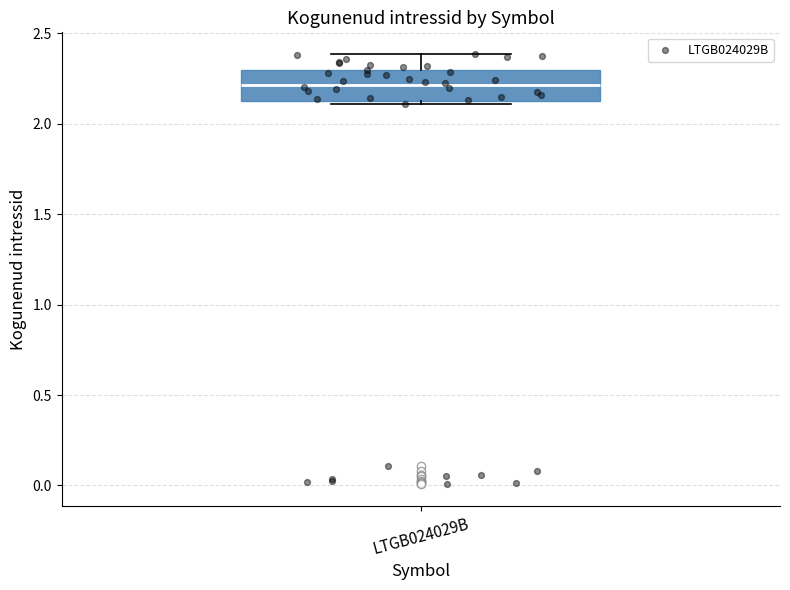

Where is the upper edge of the box for LTGB024029B on the y-axis? The values are not printed on the chart, so give them approximately, as read against the axis.

2.30